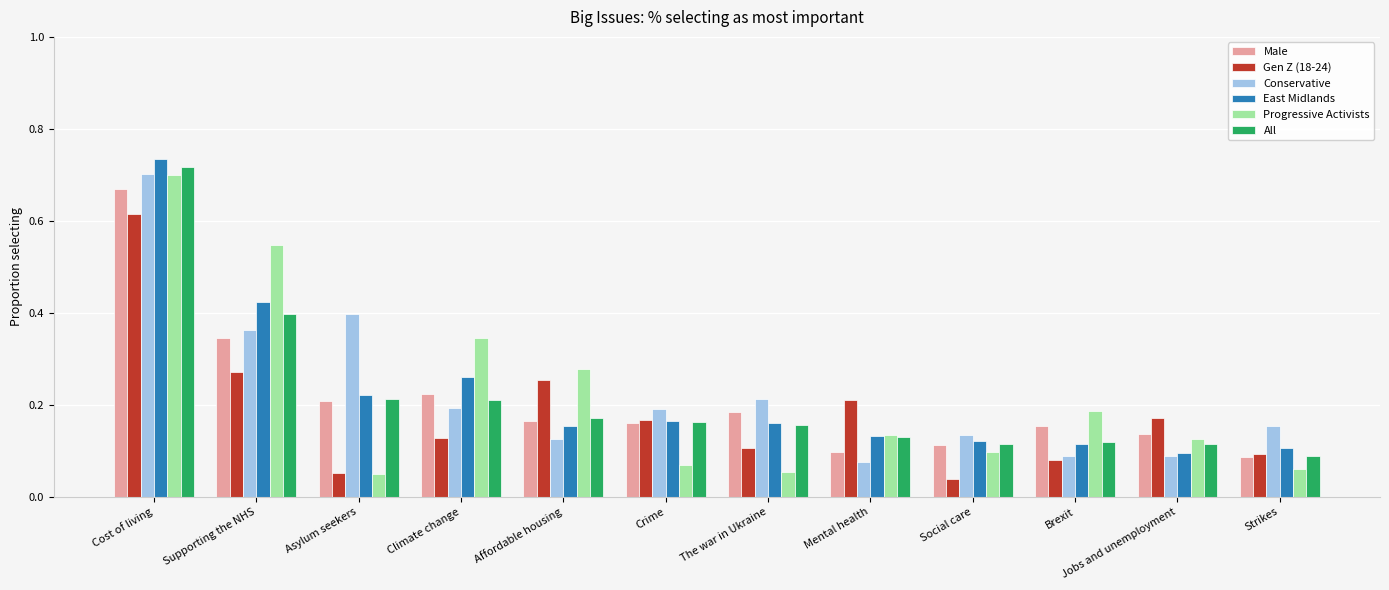

Does the chart contain any negative values?

No